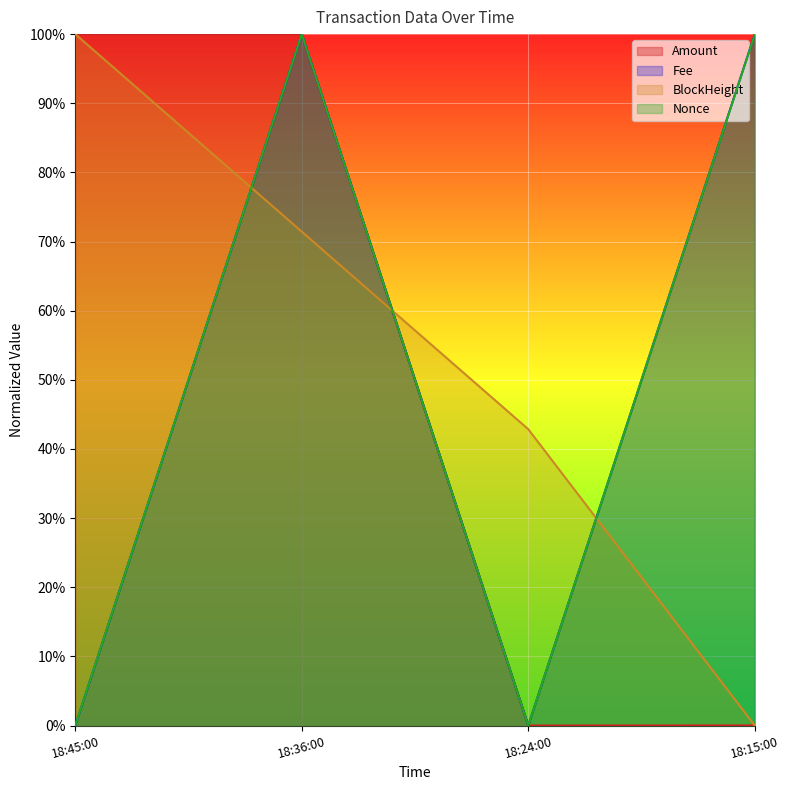

What are all the series names shown in the legend?

Amount, Fee, BlockHeight, Nonce